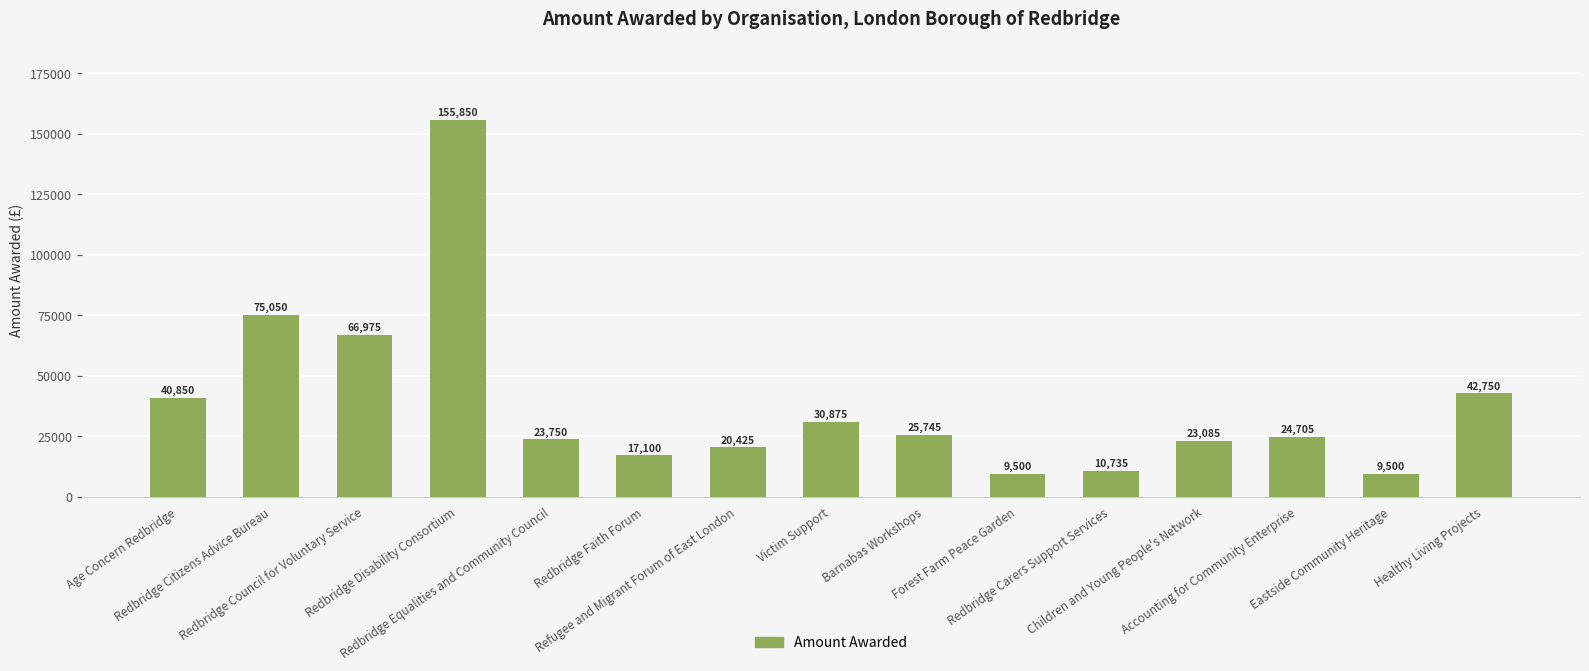

What is the average value?

38460